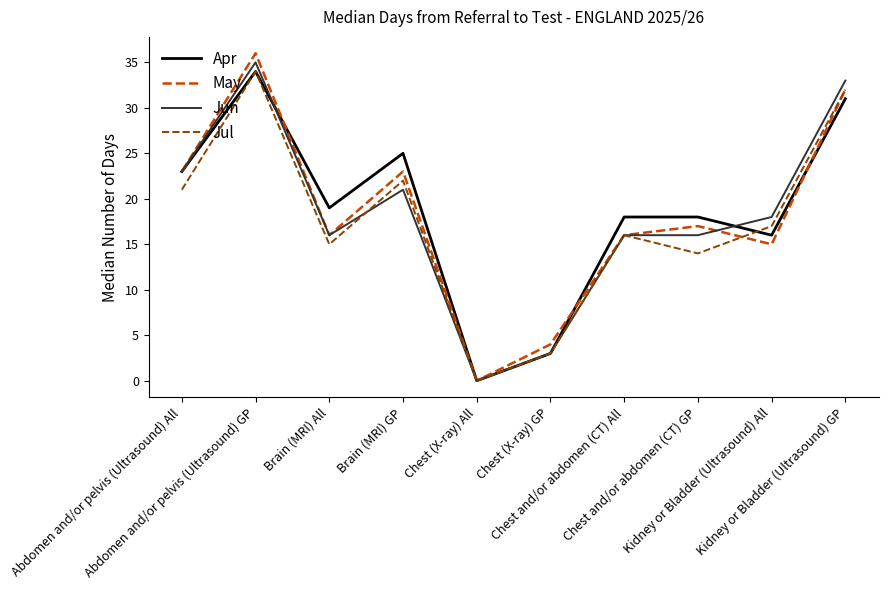

What is the maximum value for Jul?

34